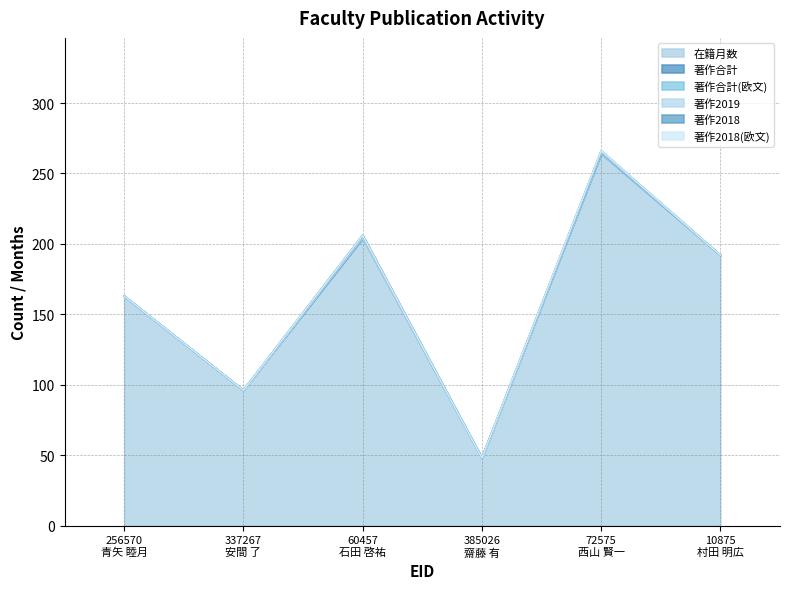

Rank the series at 72575 from highest to lowest value.

在籍月数, 著作合計, 著作2019, 著作合計(欧文), 著作2018, 著作2018(欧文)